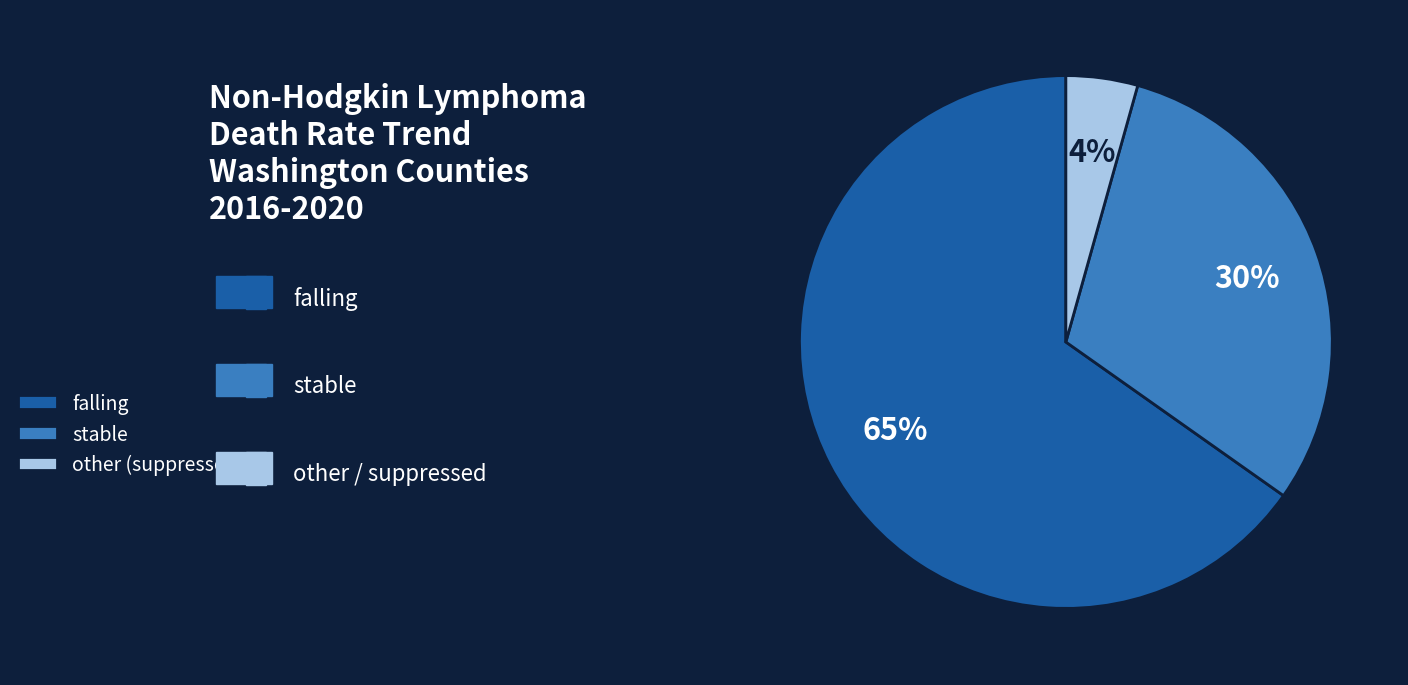

What is the majority slice?

falling